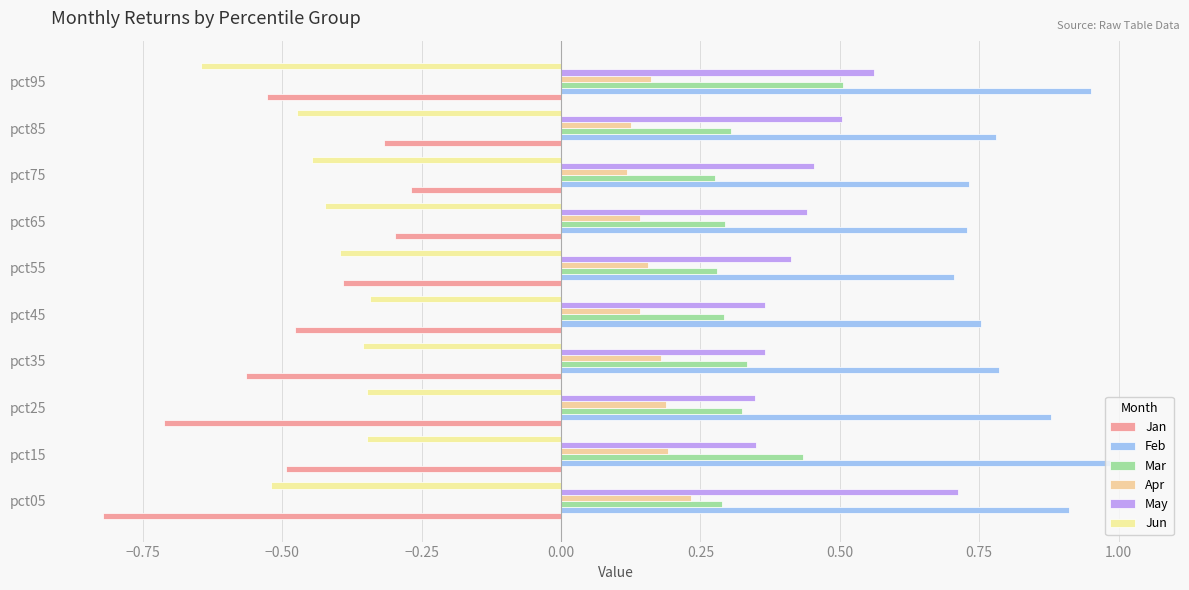

Count the number of categories in the chart.

10